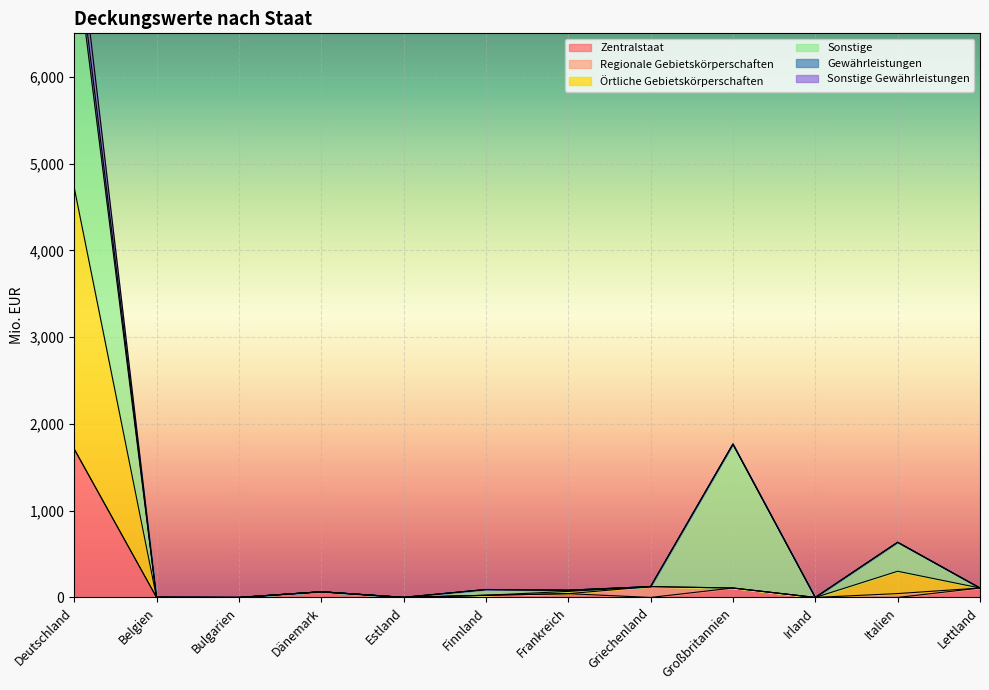

True or false: Gewährleistungen and Zentralstaat cross at least once.

False